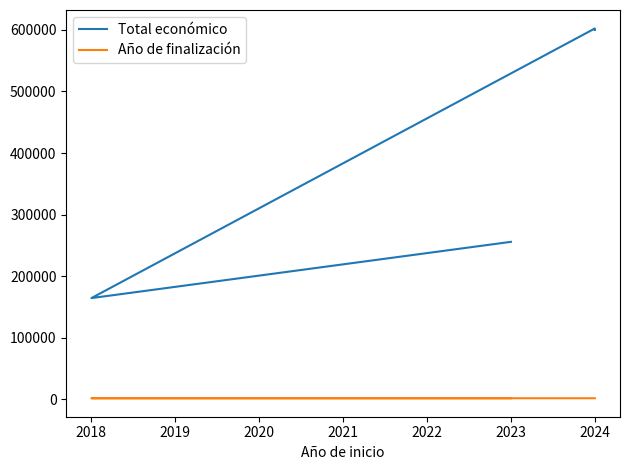

How many interior local valleys does the Total económico series have?

1